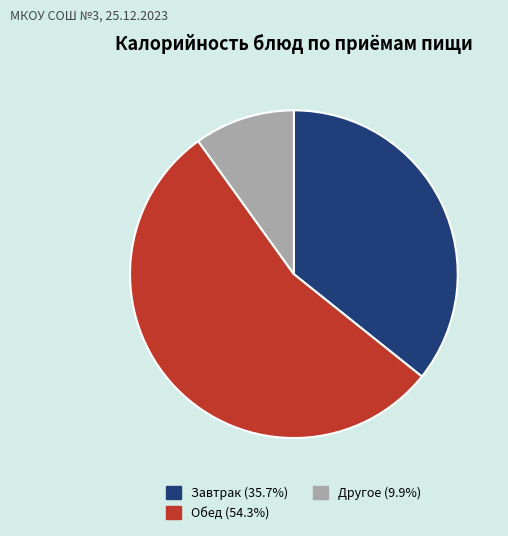

How many segments does this pie chart have?

3